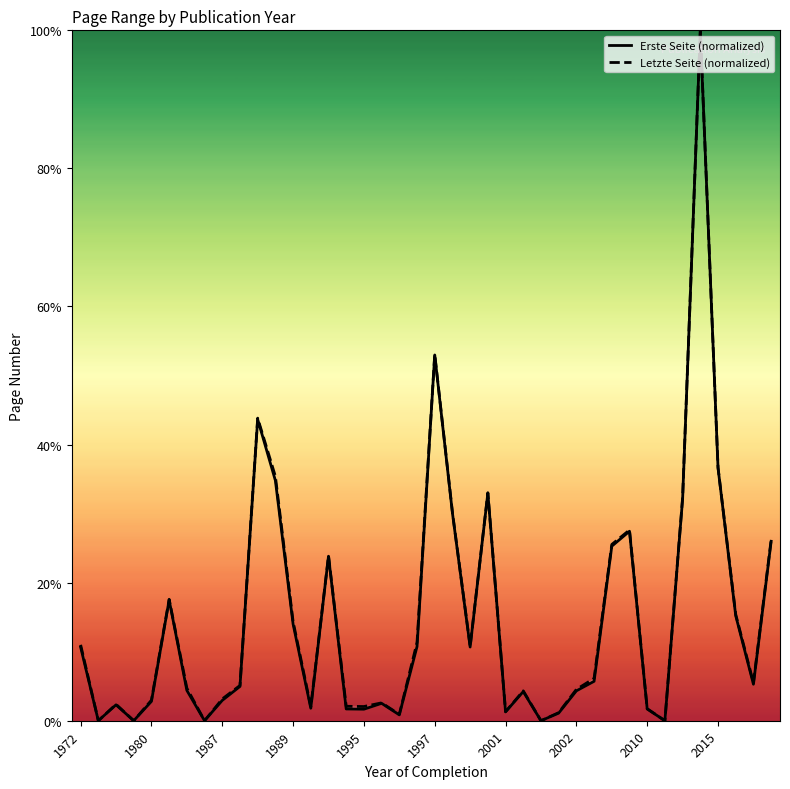

In Erste Seite (normalized), how many points are lower than both neighbors (excluding endpoints)?

11